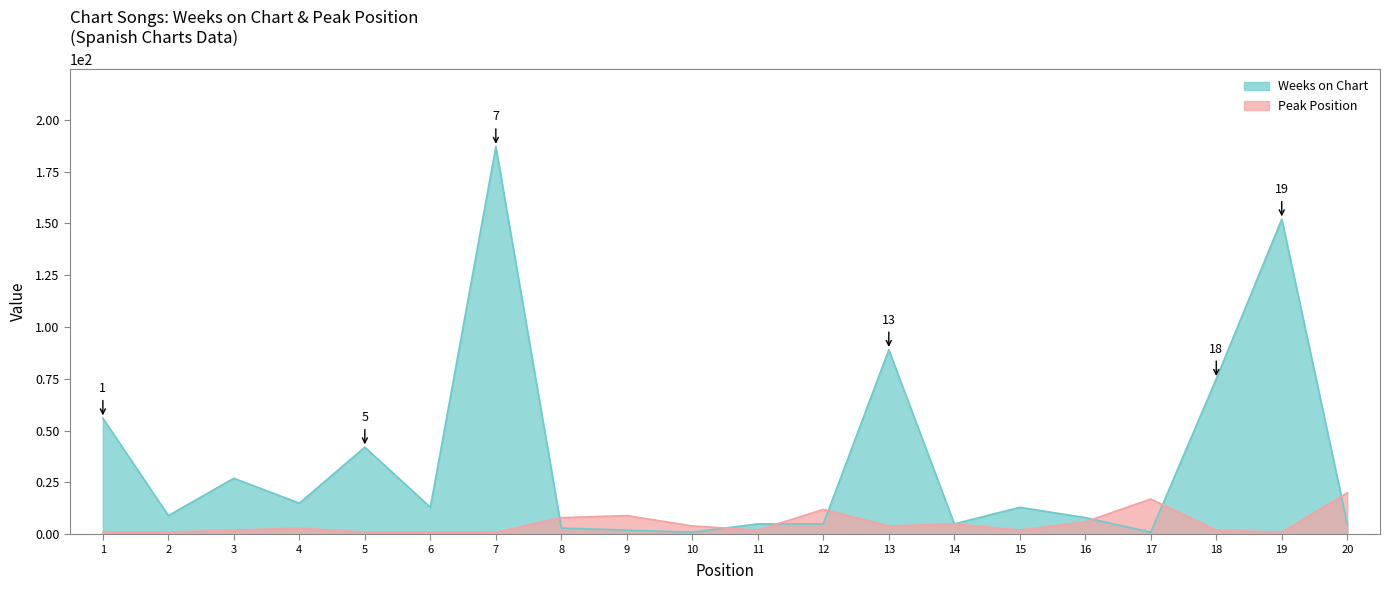

How many data points does each series have?

20